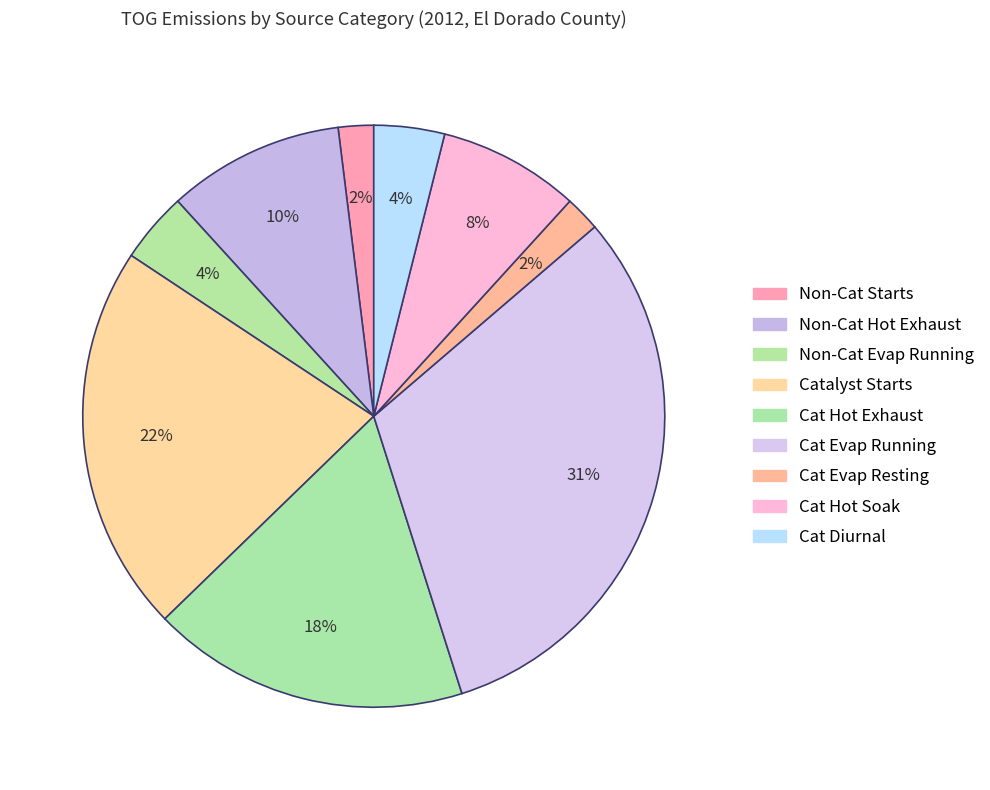

Which slice is the smallest?

701-NON-CATALYST STARTS